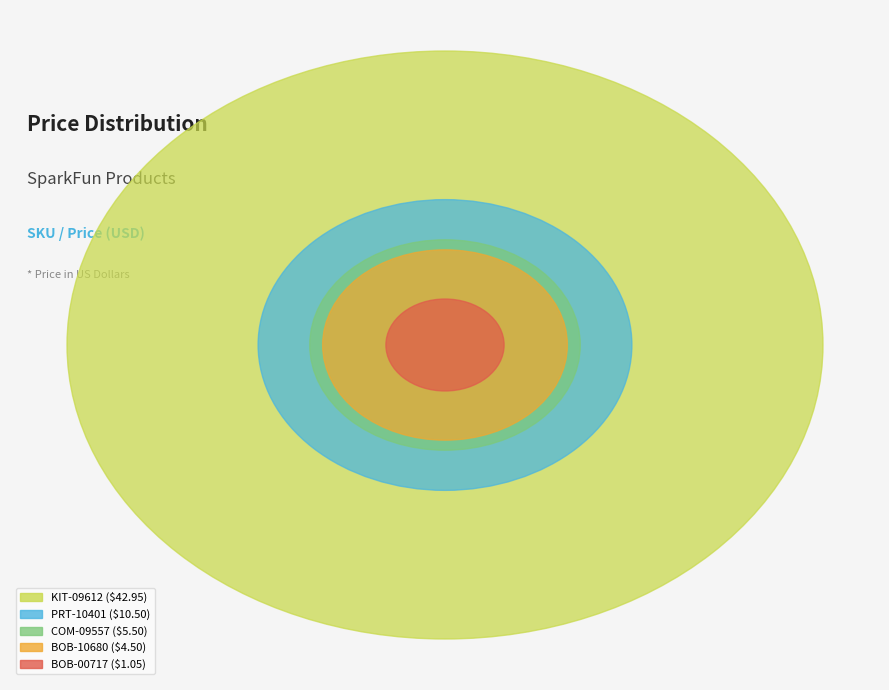

True or false: PRT-10401 accounts for 16% of the total.

True